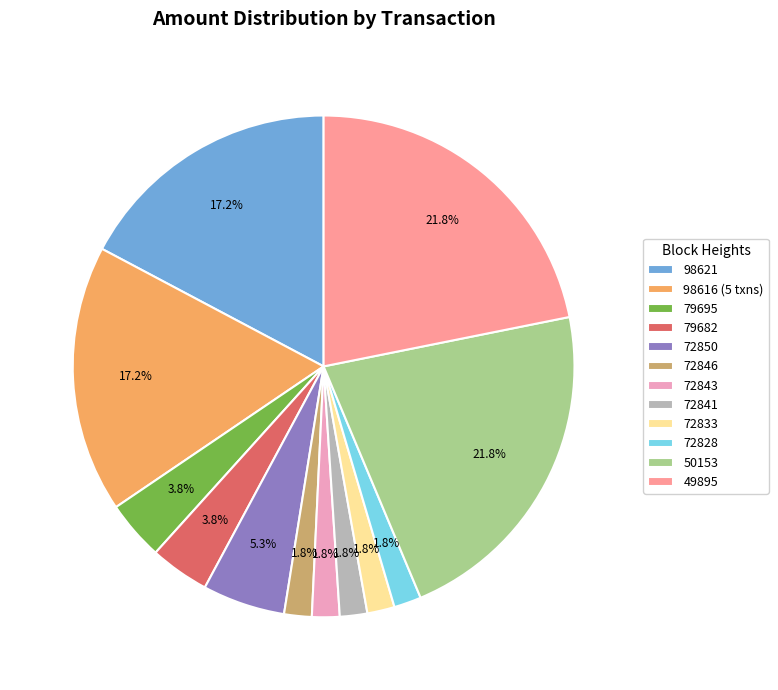

Approximately how many times larger is the value at 72828 compared to 72846?

1.0